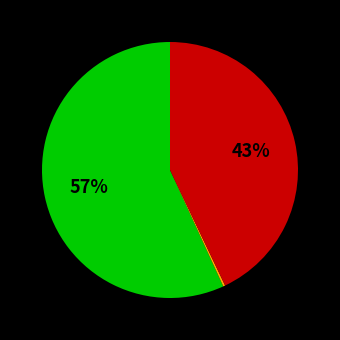

To the nearest percent, what is the average slice percentage?

33%